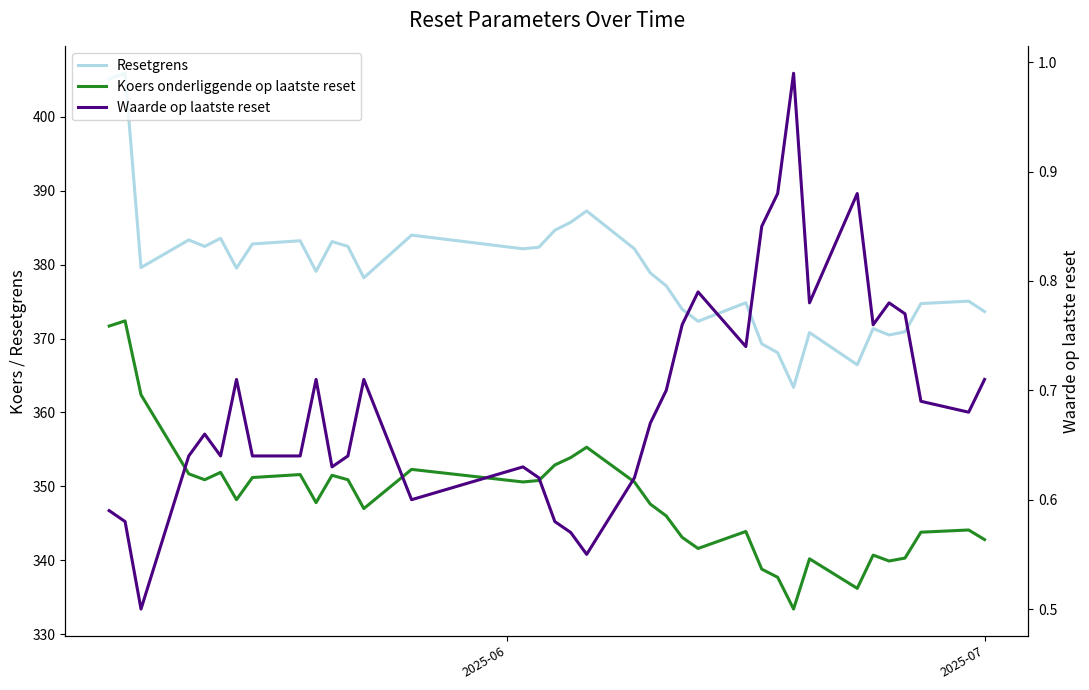

Does the chart have visible grid lines?

No